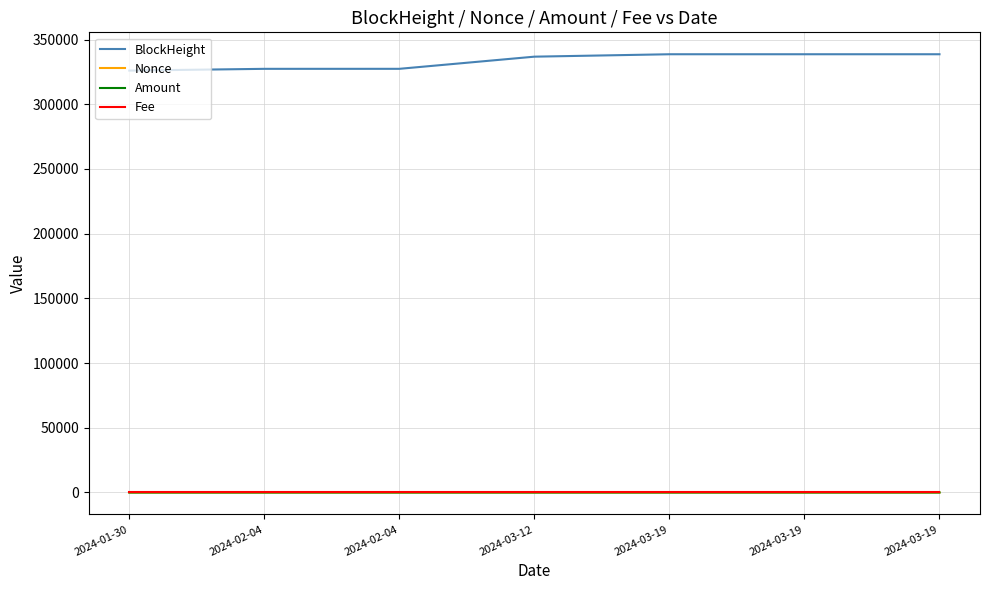

Does the chart have visible grid lines?

Yes